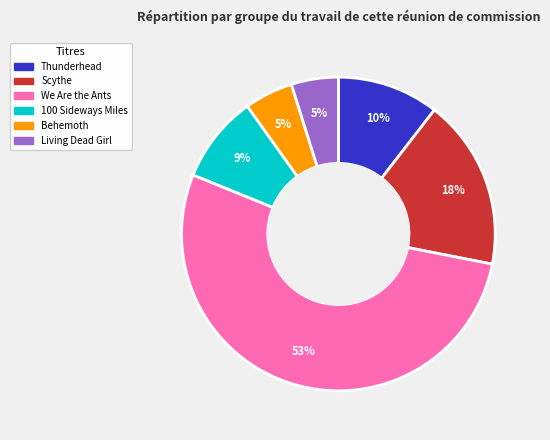

Is there any slice that represents more than half of the pie?

Yes